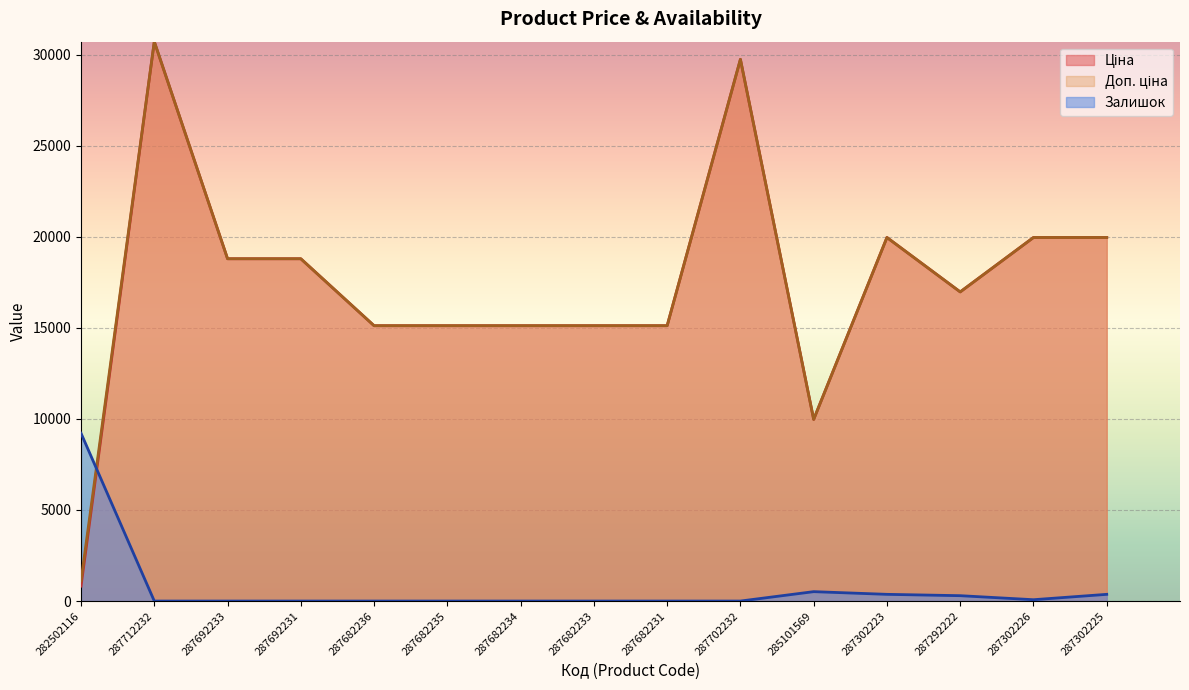

Reading left to right, list all the values displayed in this chart.

Ціна: 818.5	30717.1	18796.8	18796.8	15120.0	15120.0	15120.0	15120.0	15120.0	29747.2	9975.0	19964.2	16976.3	19964.2	19964.2
Доп. ціна: 1109.2	30717.1	18796.8	18796.8	15120.0	15120.0	15120.0	15120.0	15120.0	29747.2	9975.0	19964.2	16976.3	19964.2	19964.2
Залишок: 9215.1	0.0	0.0	0.0	0.0	0.0	0.0	0.0	0.0	0.0	516.0	368.6	294.9	73.7	368.6